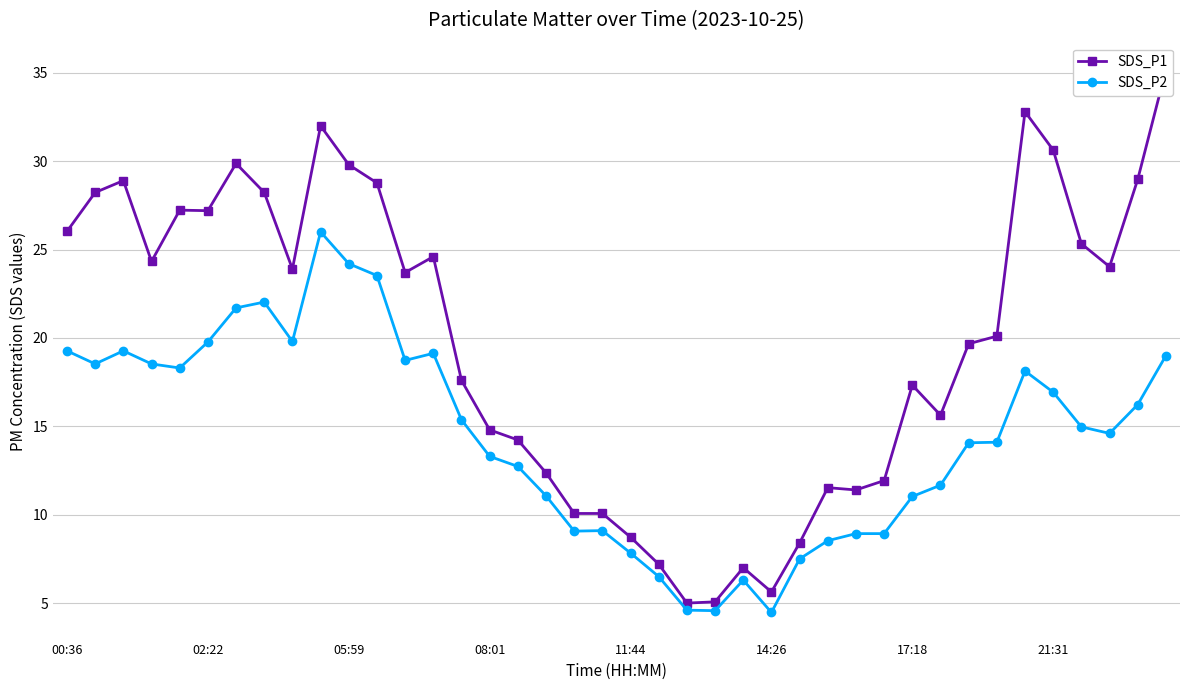

What is the maximum value for SDS_P2?

26.0